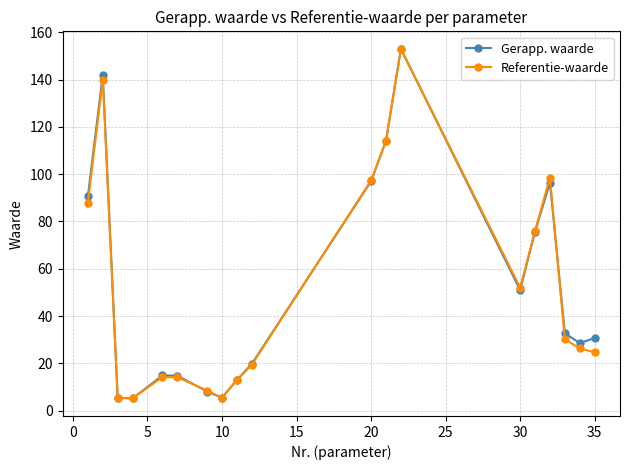

How many lines are shown in the chart?

2